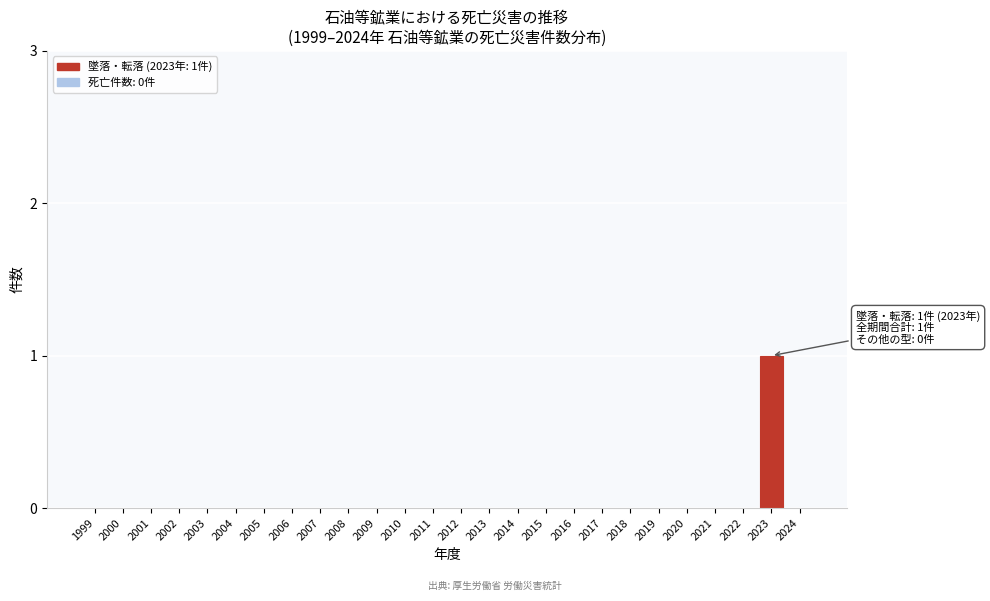

Reading left to right, what are all the values shown in this chart?

1999=0	2000=0	2001=0	2002=0	2003=0	2004=0	2005=0	2006=0	2007=0	2008=0	2009=0	2010=0	2011=0	2012=0	2013=0	2014=0	2015=0	2016=0	2017=0	2018=0	2019=0	2020=0	2021=0	2022=0	2023=1	2024=0